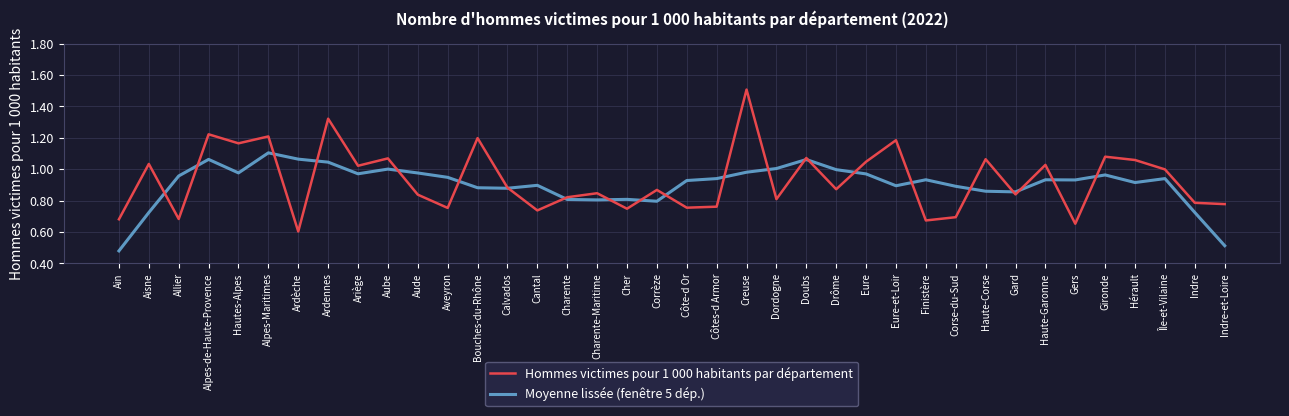

What is the sum of all Hommes victimes pour 1 000 habitants par département values?

35.4